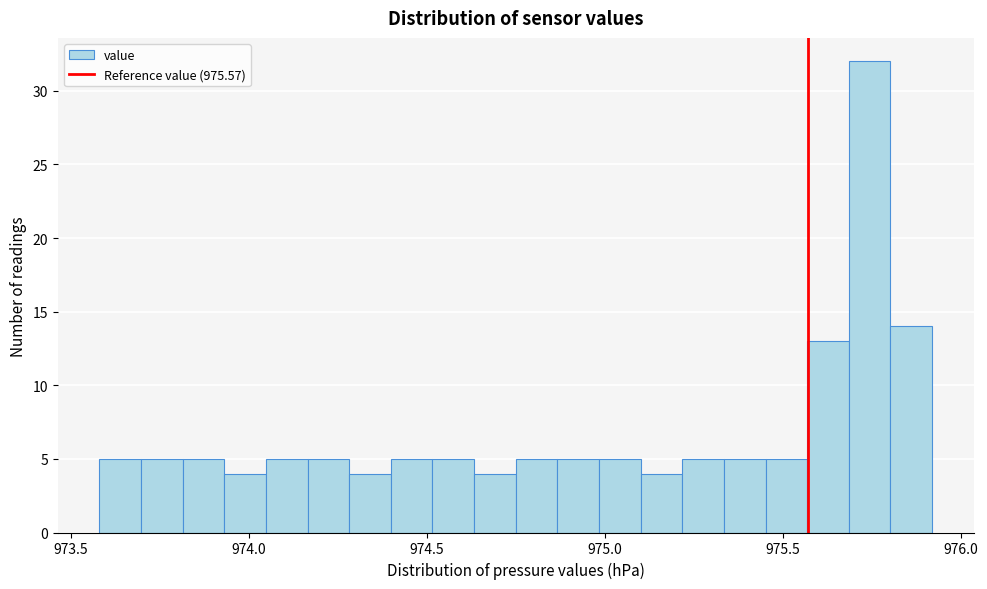

Around what value on the x-axis is the tallest bar? Give the approximate position of its centre, as read against the axis.

975.75